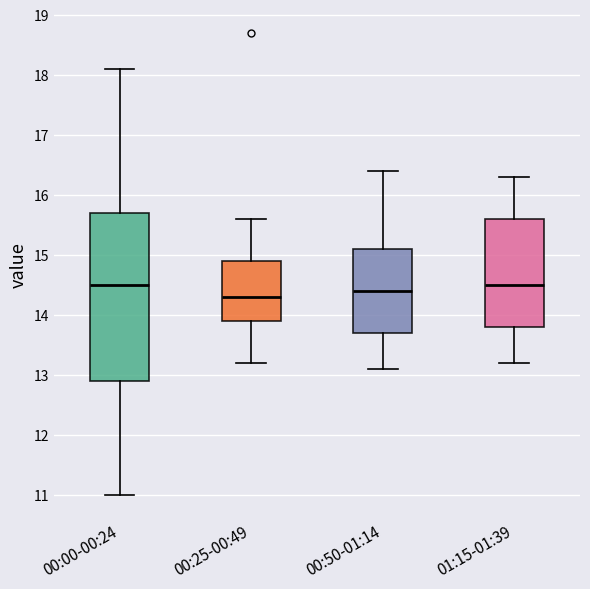

Reading left to right, read every box against the y-axis: the position of its median line, the range the box covers, and the ends of its whiskers. The values are not printed on the chart, so give them approximately, as read against the axis.

00:00-00:24: median 14.5, box 12.9 to 15.7, whiskers 11.0 to 18.1
00:25-00:49: median 14.3, box 13.9 to 14.9, whiskers 13.2 to 15.6
00:50-01:14: median 14.4, box 13.7 to 15.1, whiskers 13.1 to 16.4
01:15-01:39: median 14.5, box 13.8 to 15.6, whiskers 13.2 to 16.3